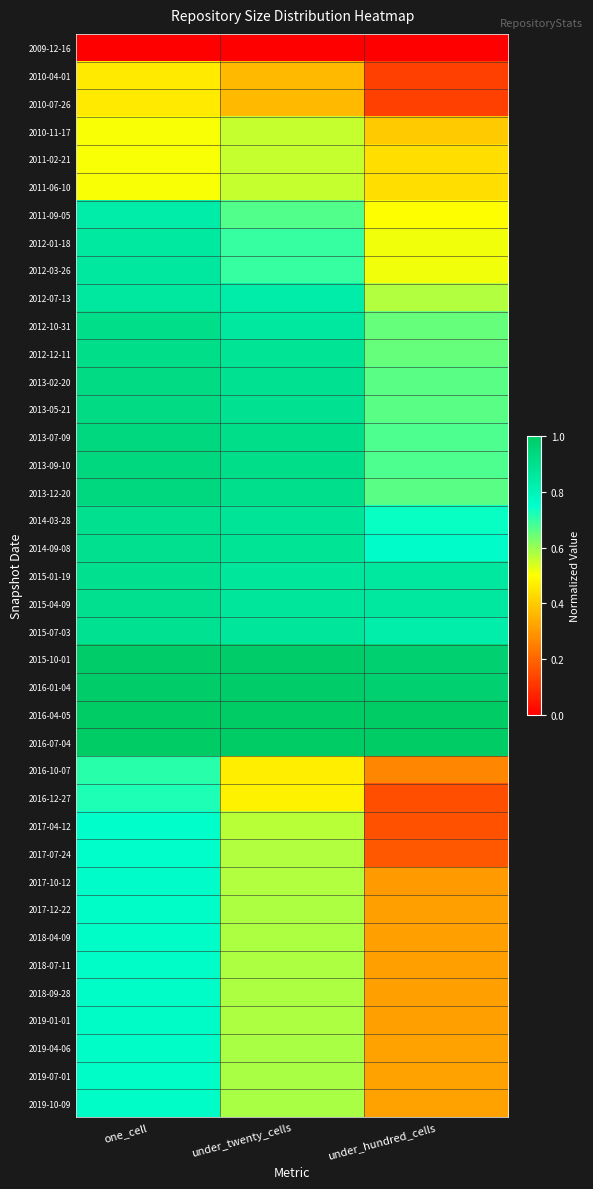

What is the spread (max minus min) of values at one_cell?

1.0